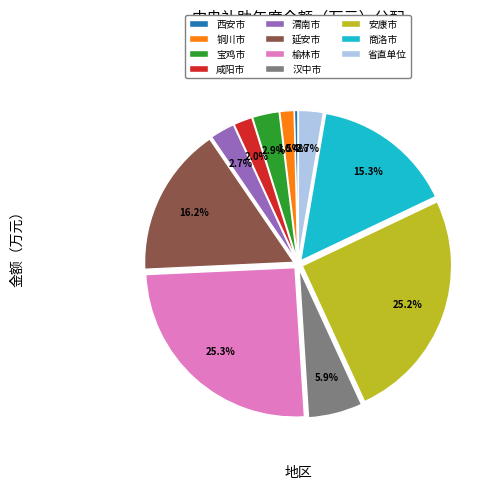

The 安康市 slice represents 38% of the pie. True or false?

False